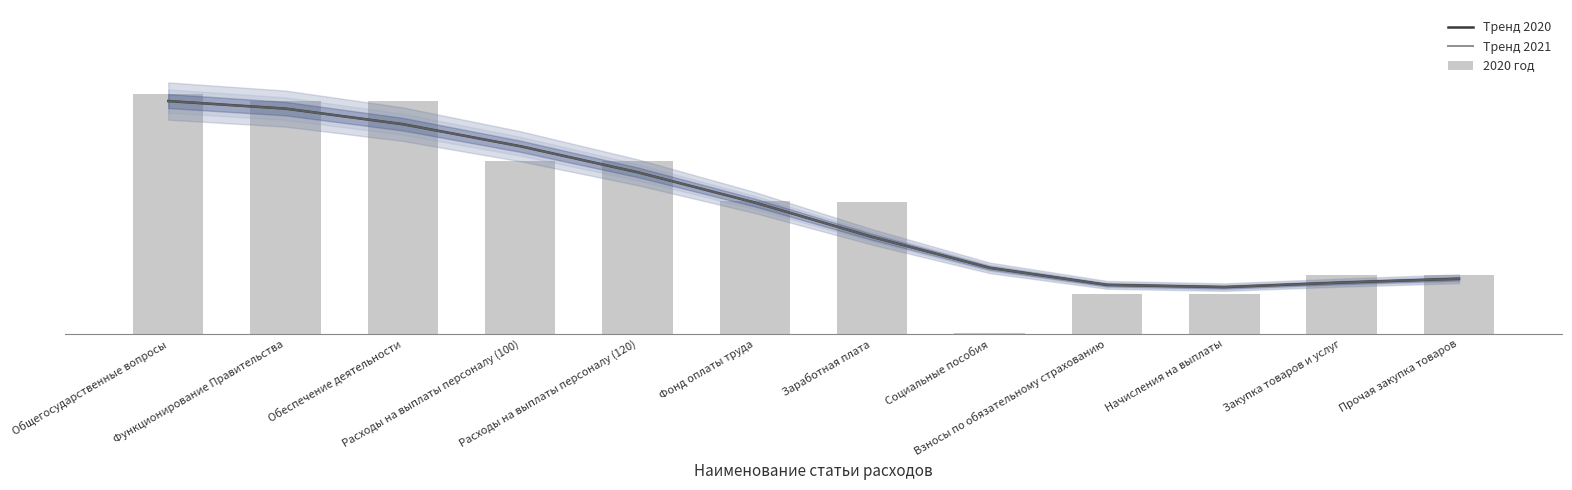

Read the Тренд 2021 value at Взносы по обязательному страхованию.

990401